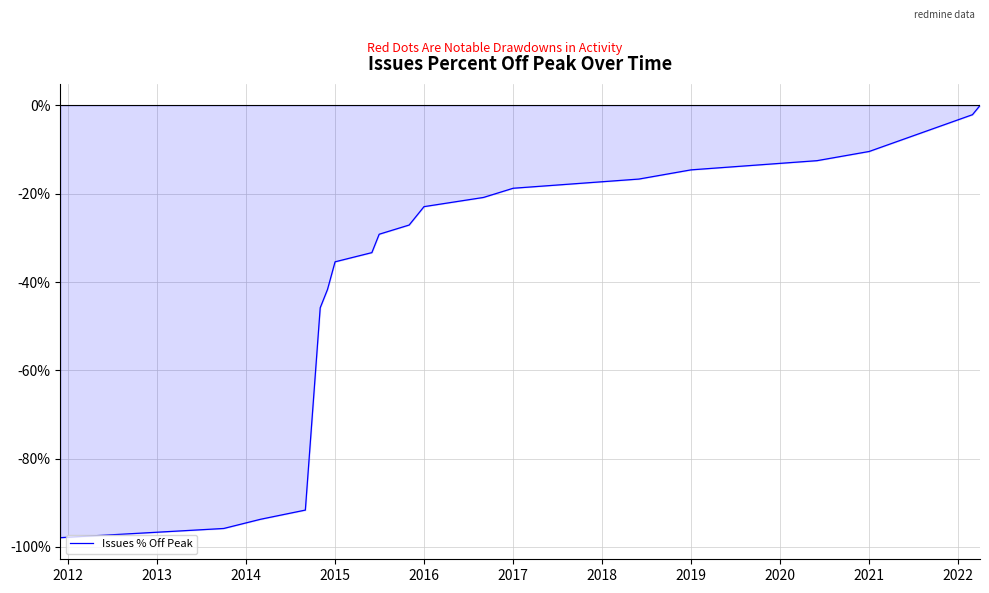

What is the difference between the maximum and minimum values?

97.9